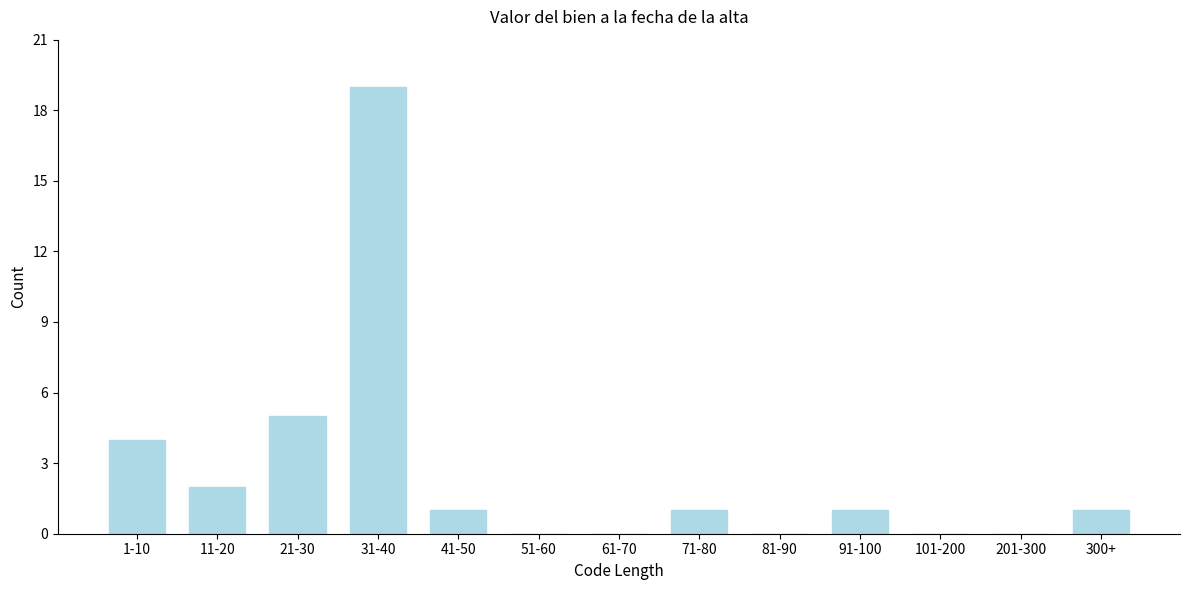

Reading left to right, extract all data points from this chart.

1-10=4	11-20=2	21-30=5	31-40=19	41-50=1	51-60=0	61-70=0	71-80=1	81-90=0	91-100=1	101-200=0	201-300=0	300+=1